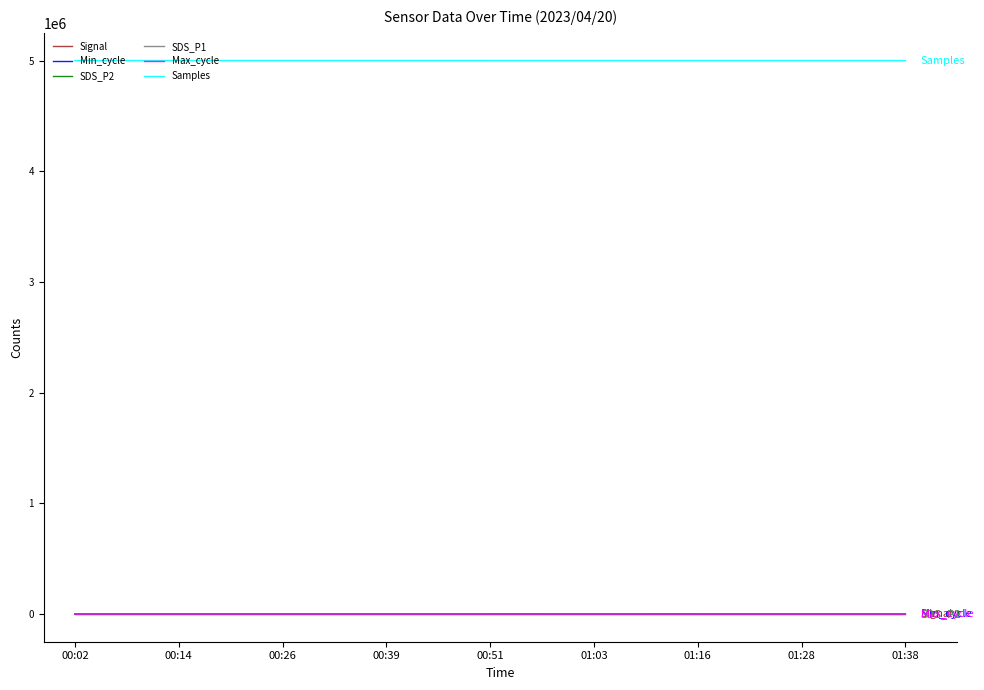

How many values in the SDS_P2 series exceed 189?

5